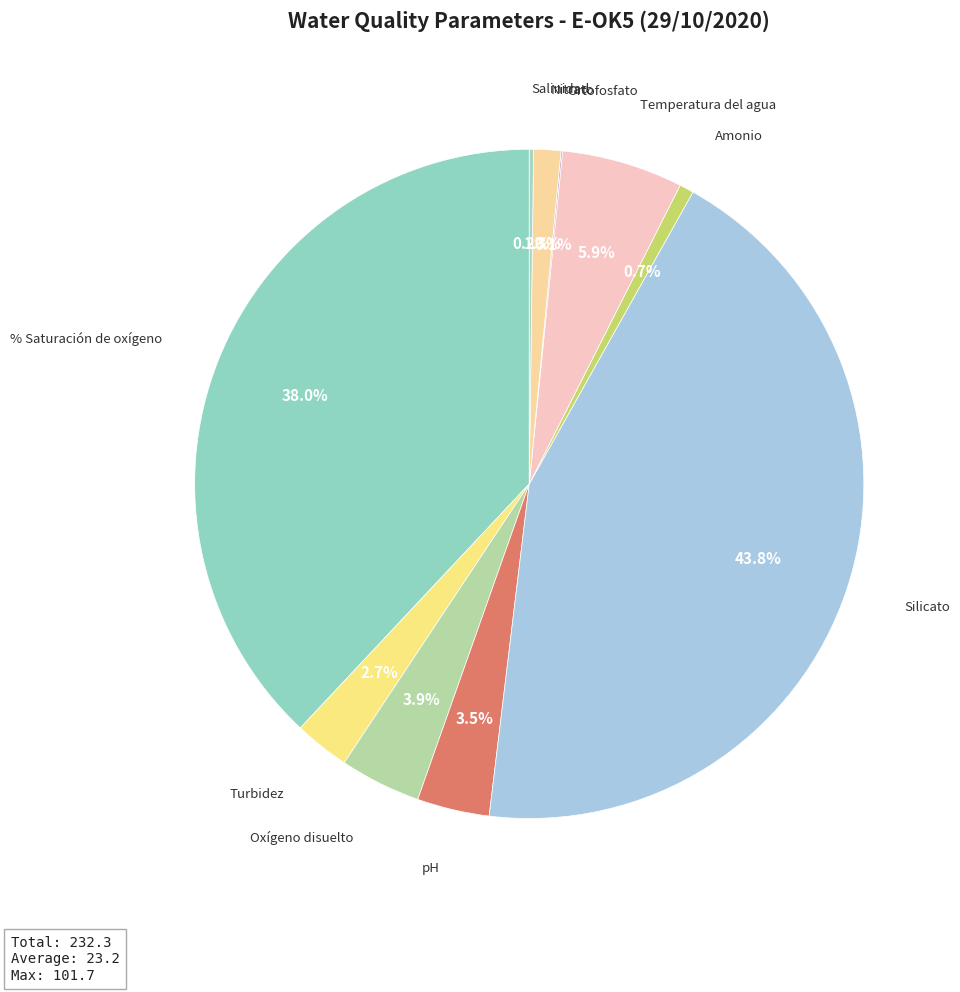

Does any single category account for the majority?

No